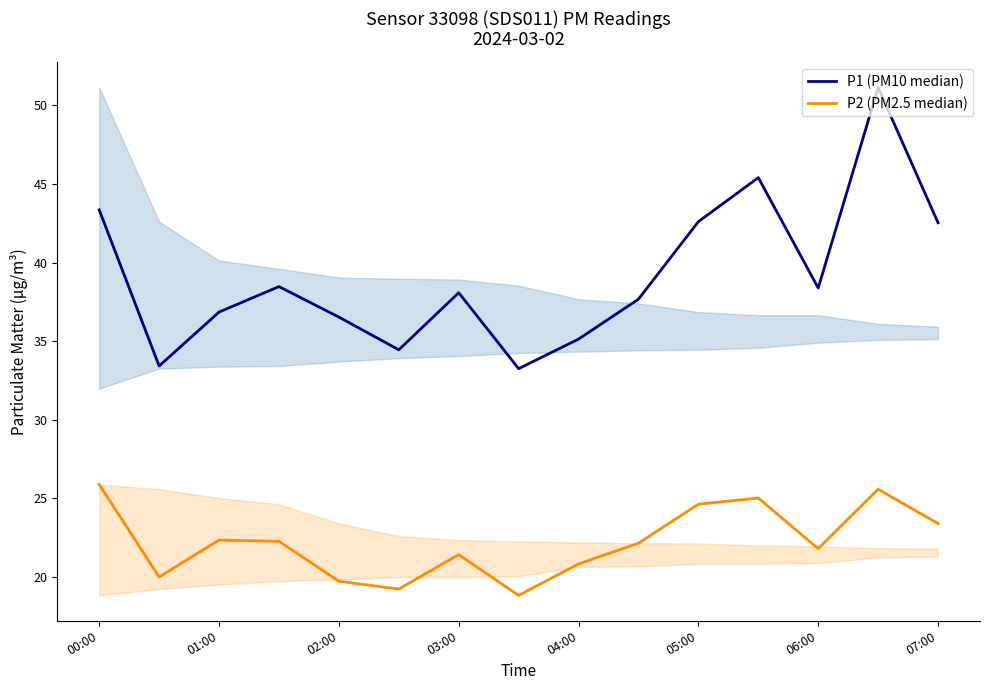

List the series in order of their peak value, highest first.

P1 (PM10 median), P2 (PM2.5 median)